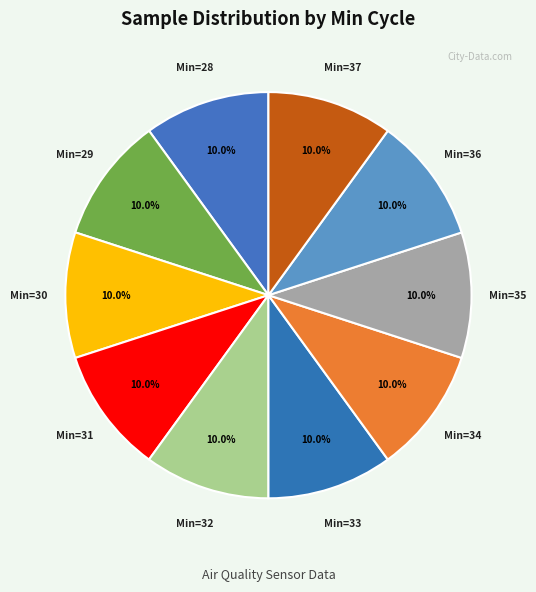

Is there a majority slice in this chart?

No